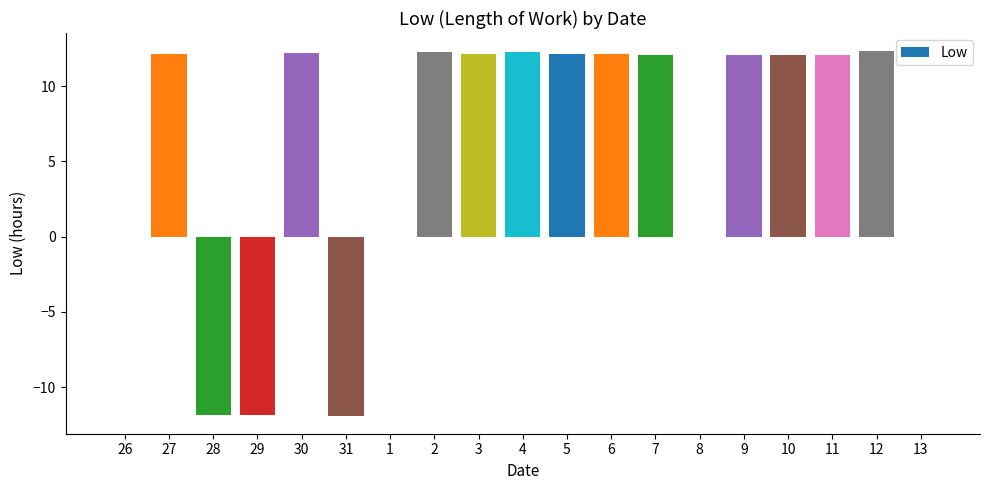

What is the sum of all values?

110.2